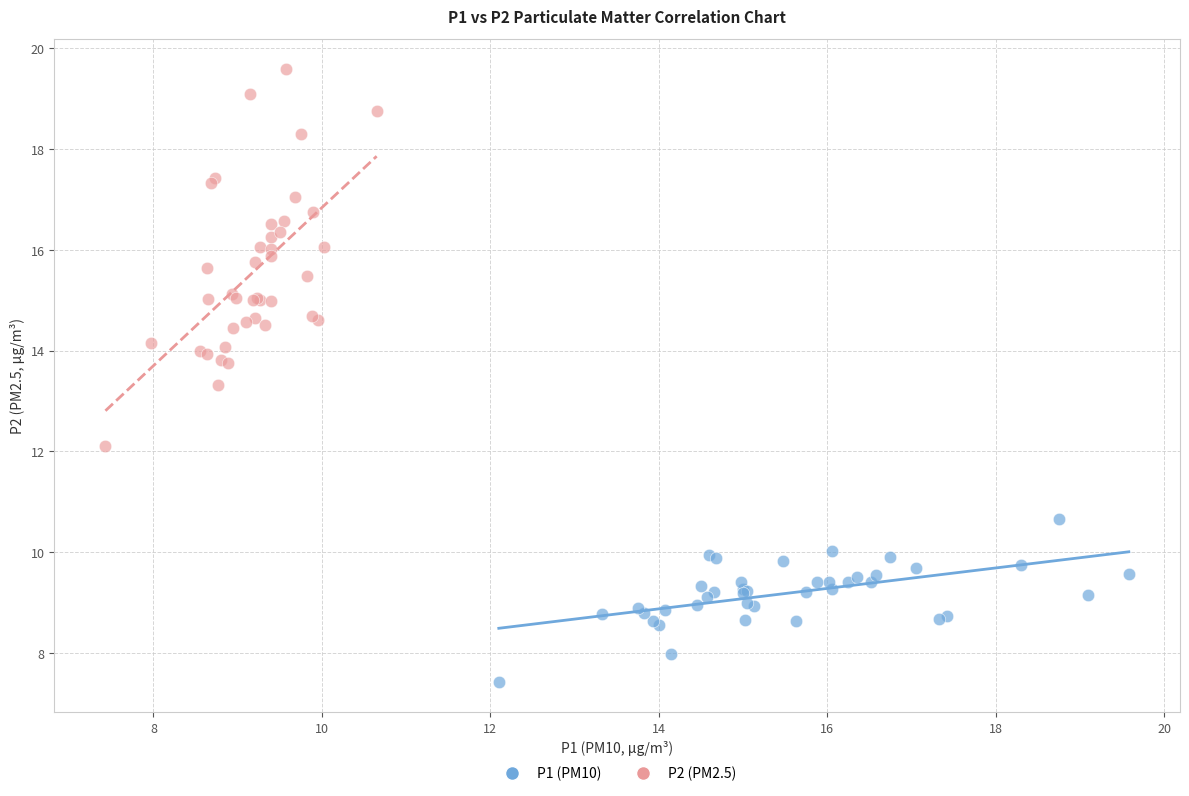

Which series reaches the minimum Y coordinate?

P1 (PM10)